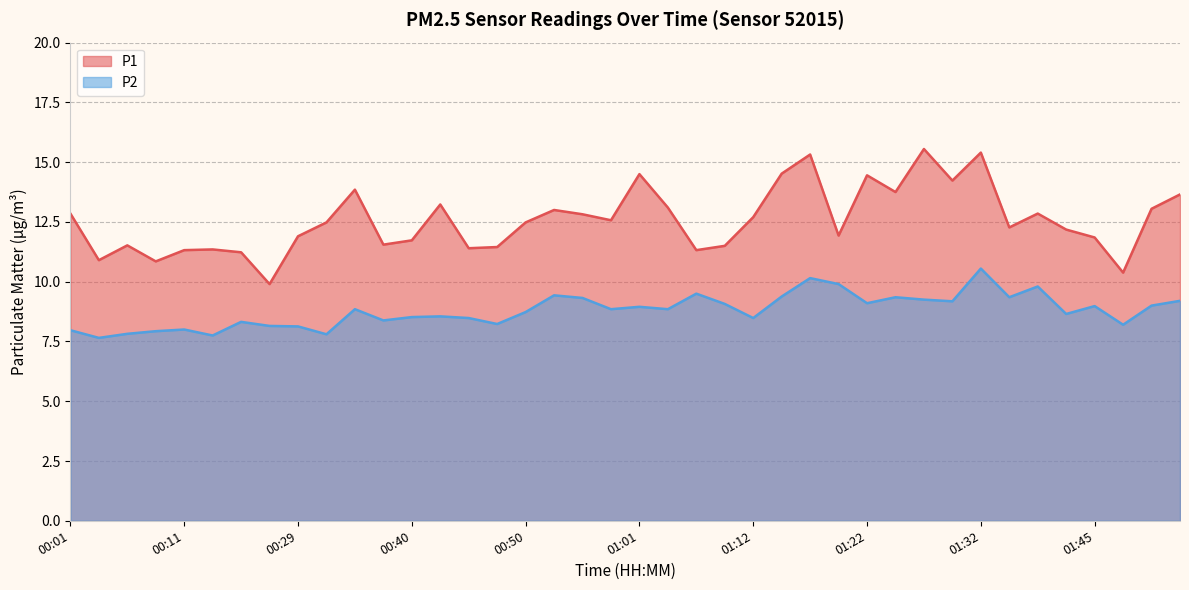

True or false: P2 and P1 cross at least once.

False